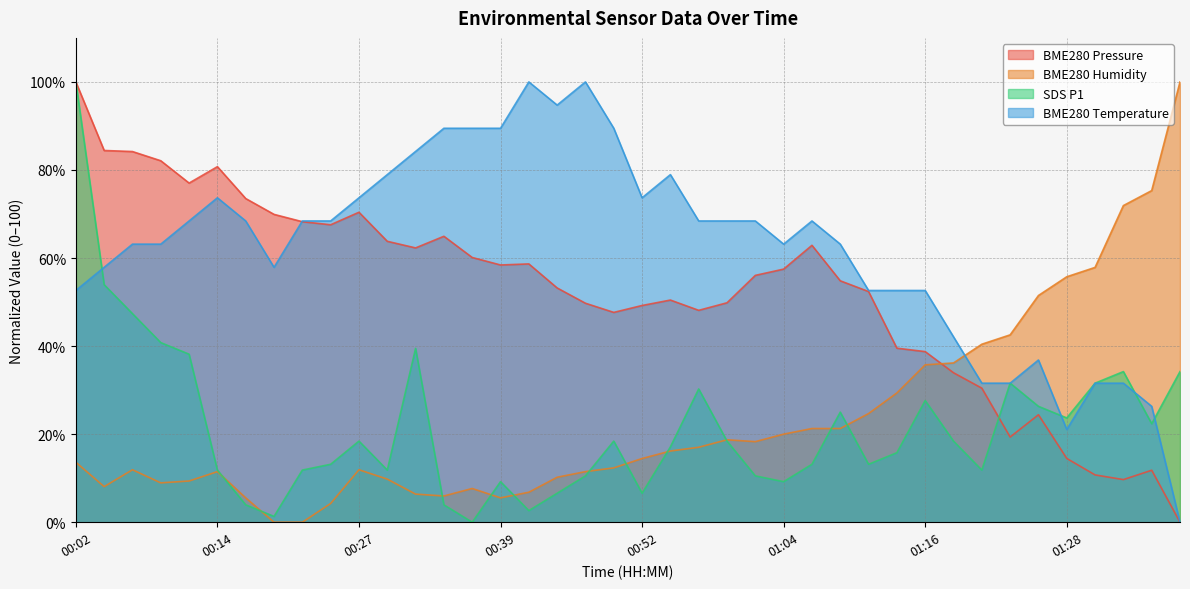

What is the total value across all series at 00:29?

164.4